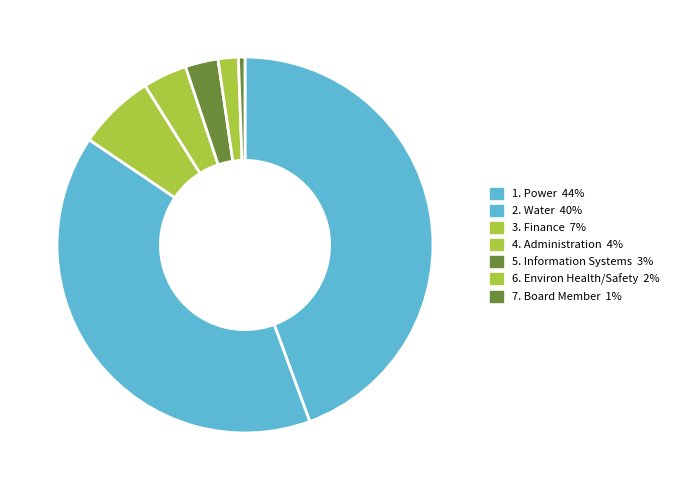

To the nearest percent, what is the average slice percentage?

14%